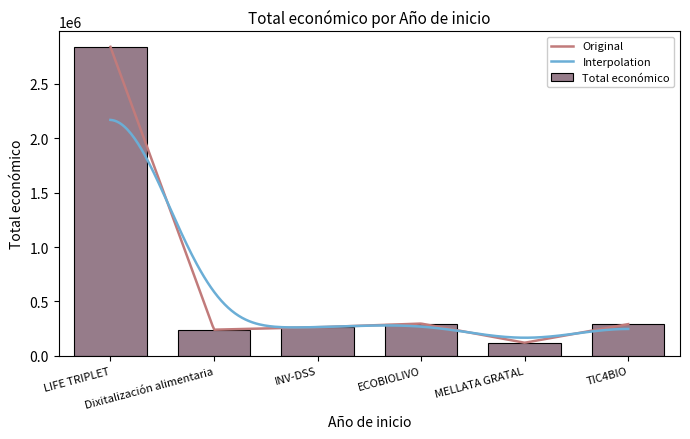

What is the sum of all Total económico values?

4049102